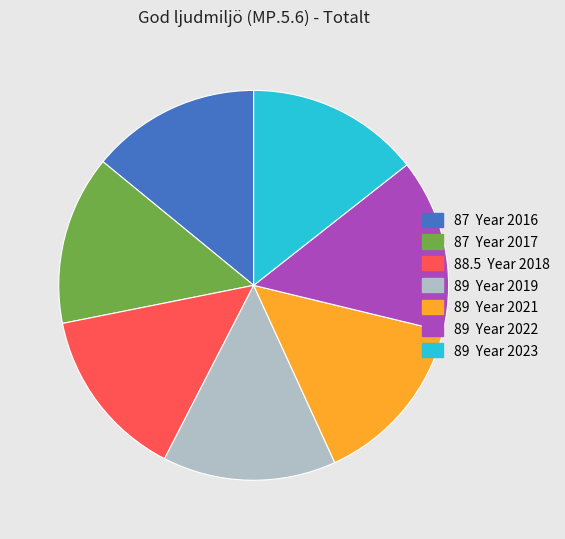

Is there any slice that represents more than half of the pie?

No